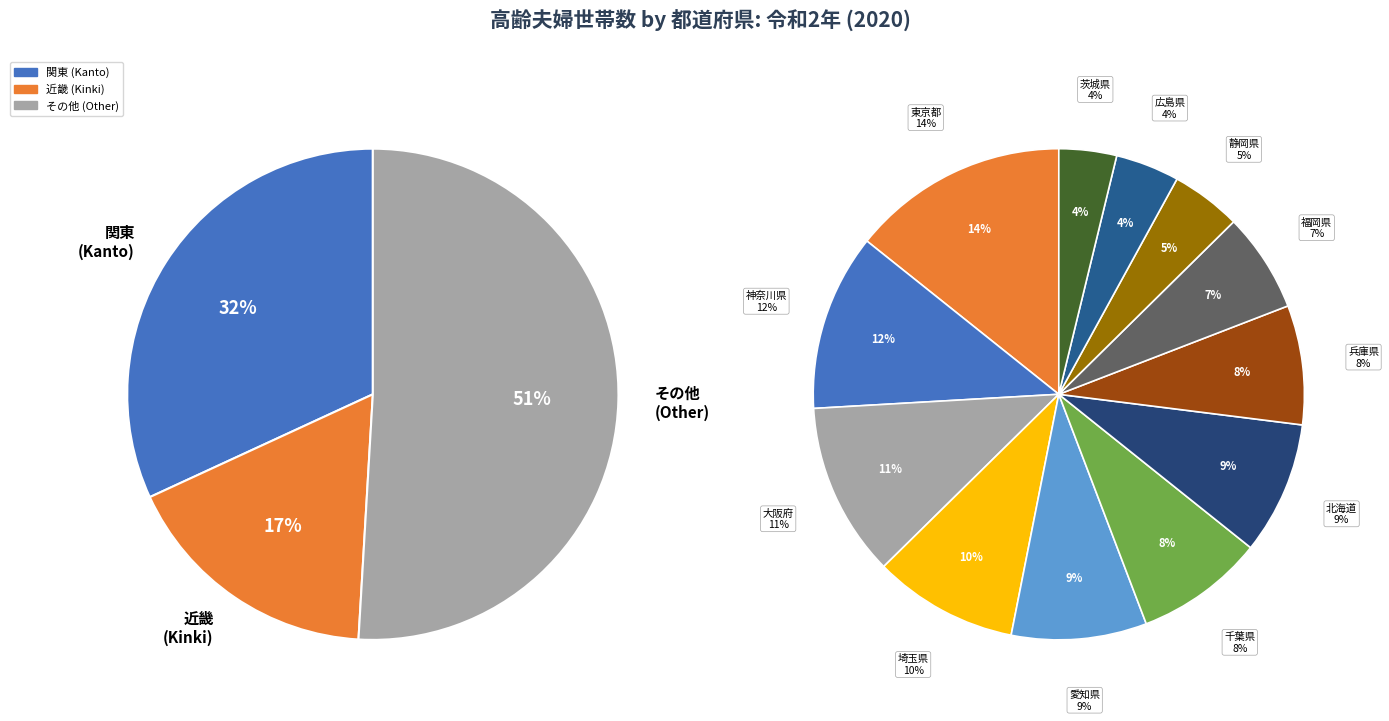

To the nearest percent, what is the combined percentage of 山形県 and 青森県?

6%